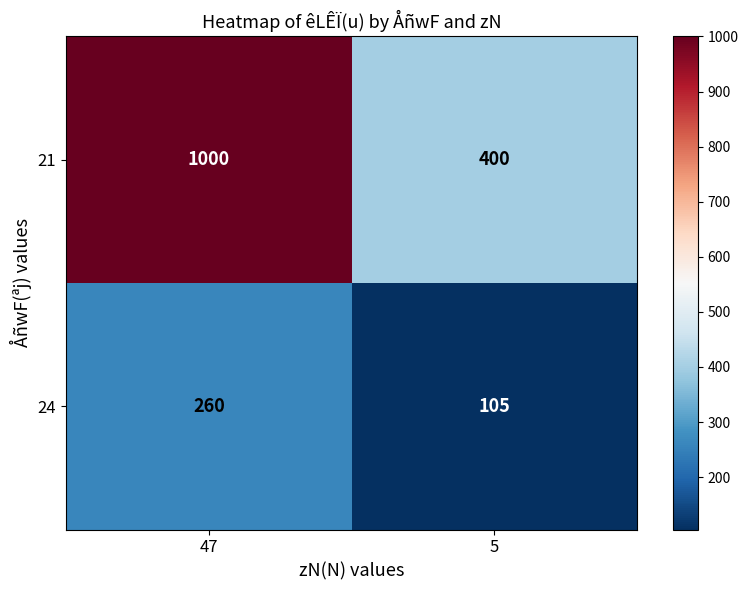

How many data points does each series have?

2